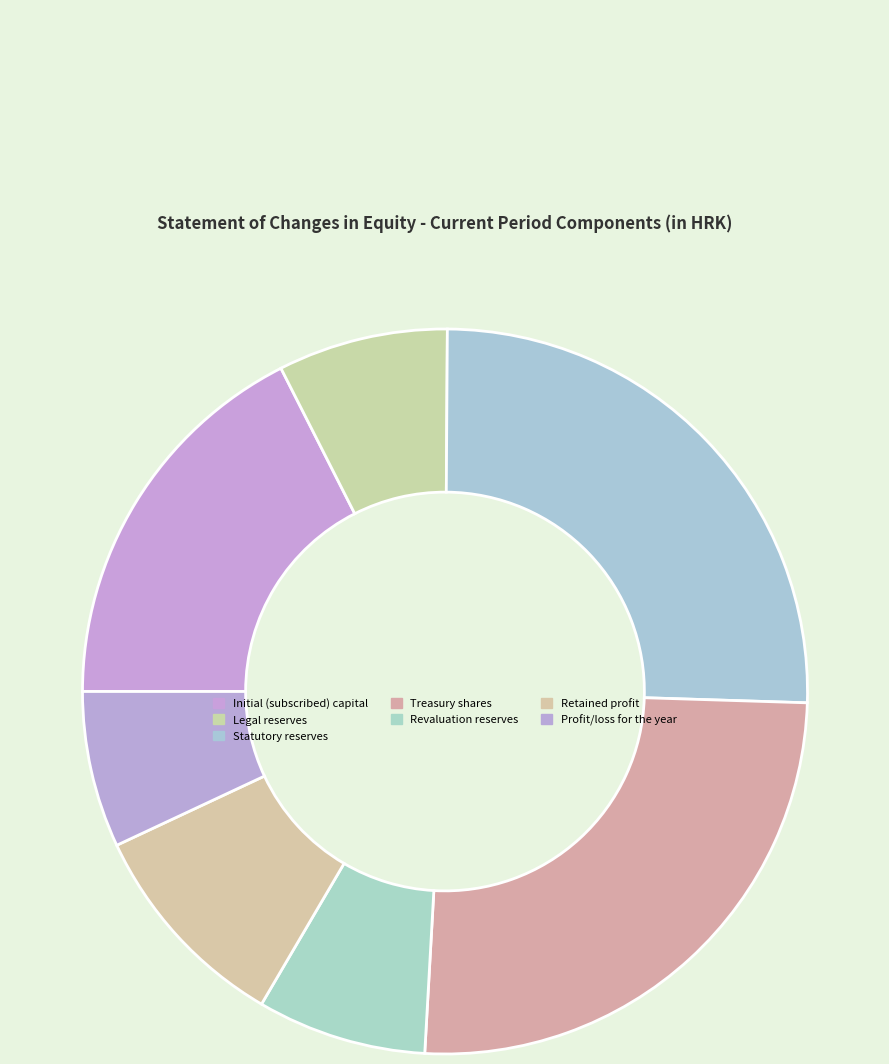

Is there any slice that represents more than half of the pie?

No